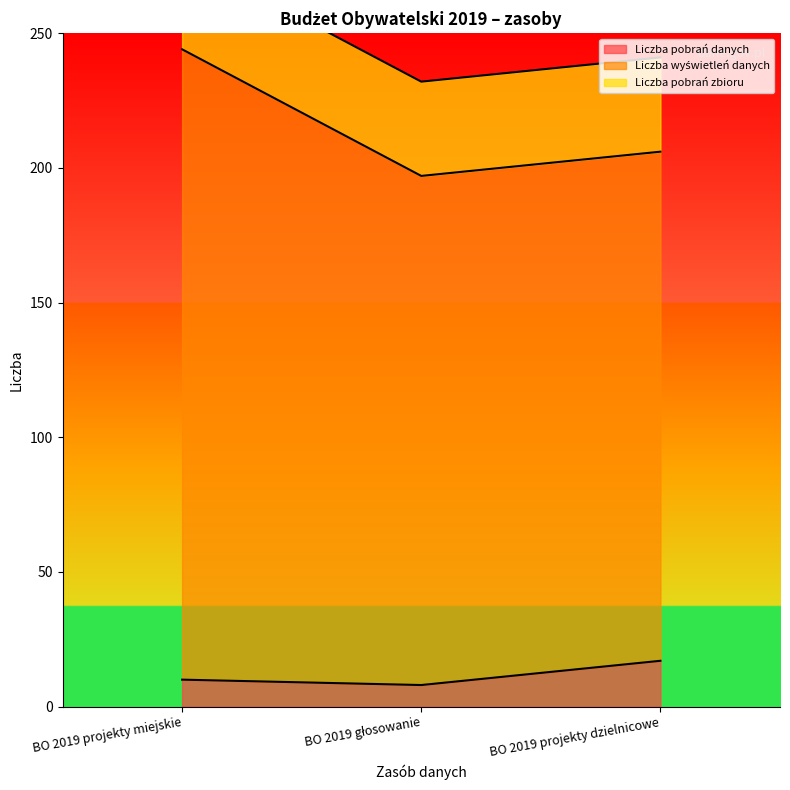

What is the label of the 2nd point from the right?

BO 2019 głosowanie